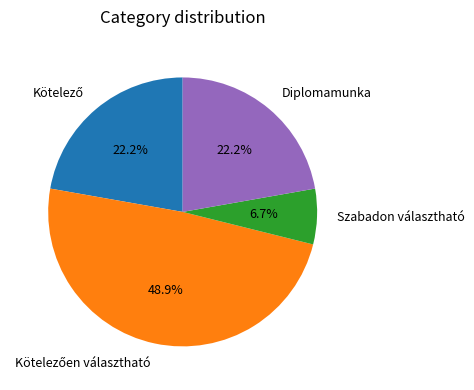

Does Diplomamunka account for over 50% of the chart?

No